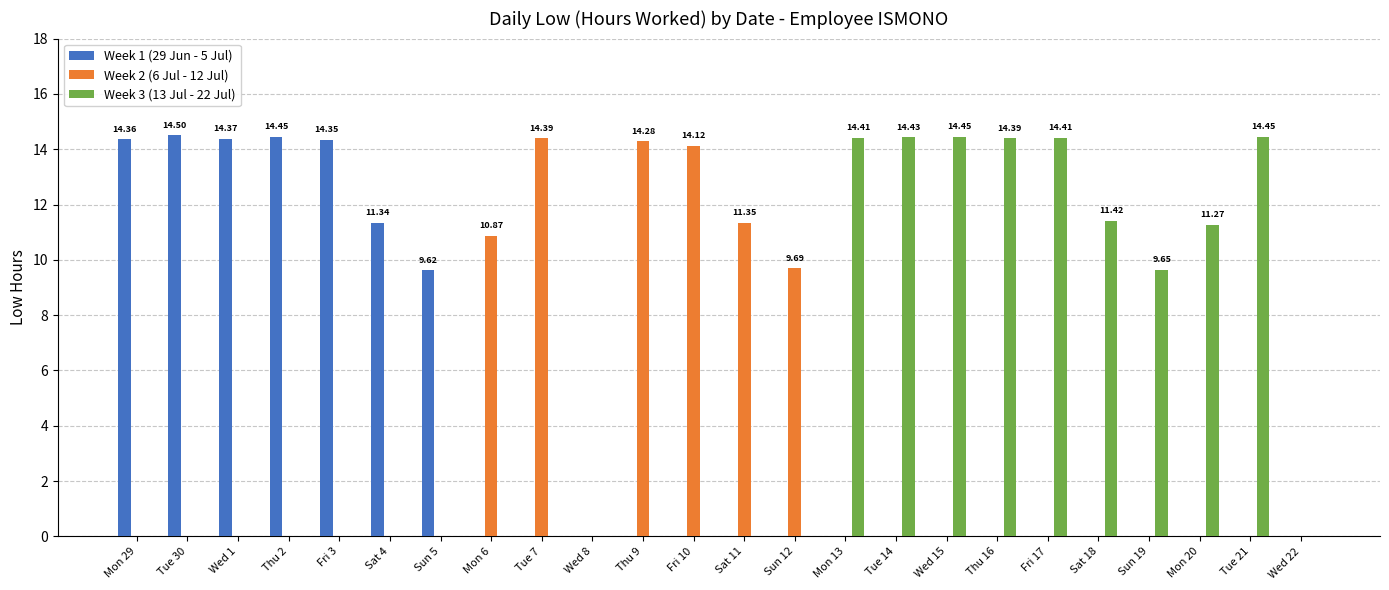

What is the sum of the Week 2 (6 Jul - 12 Jul) values at Sat 11 and Tue 7?

25.7